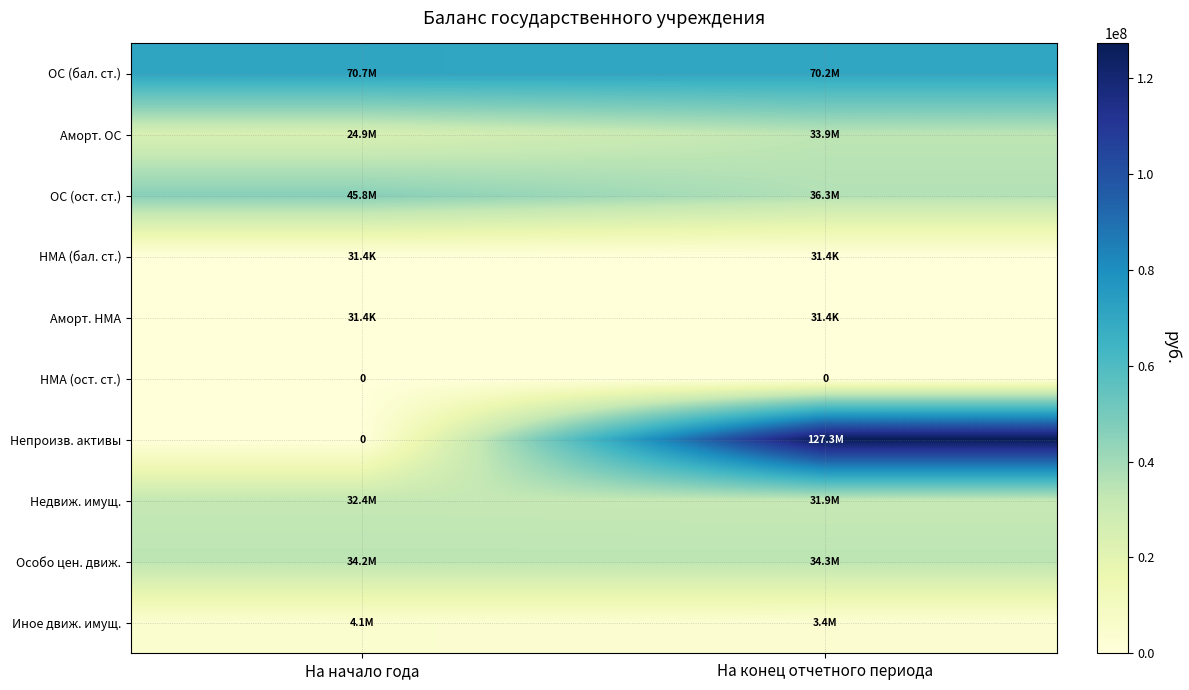

At which label is ОС (бал. ст.) closest to 70435773?

На конец отчетного периода